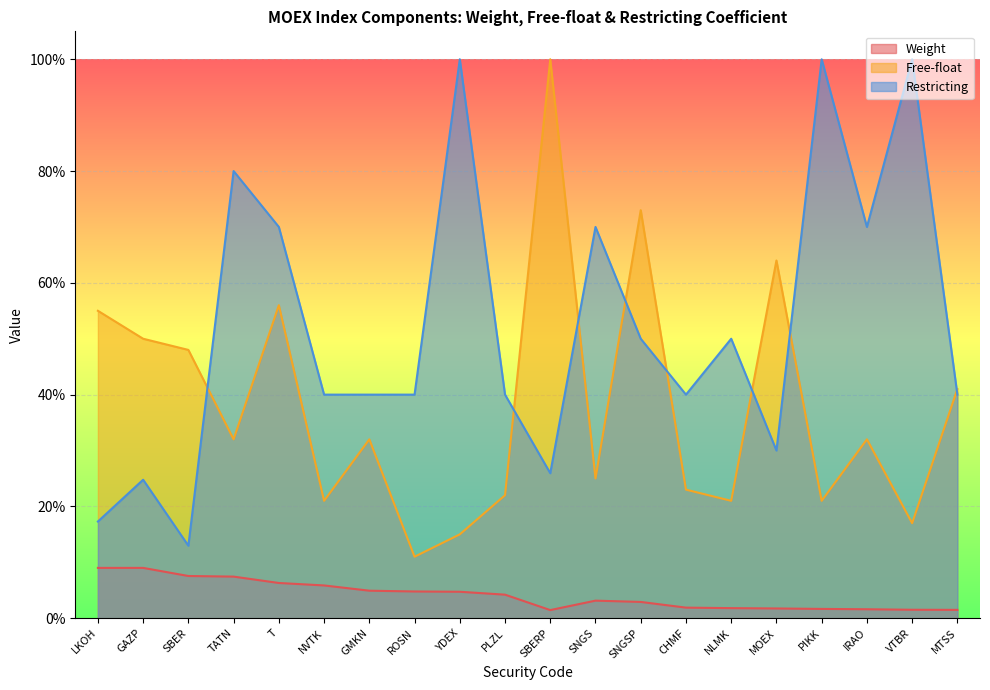

Between MTSS and CHMF, which is larger?

CHMF